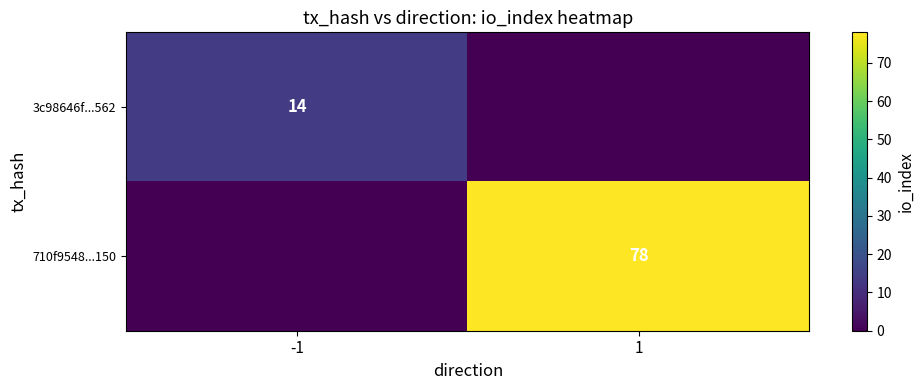

Is the value of 710f9548...150 at 1 greater than the value of 3c98646f...562 at -1?

Yes